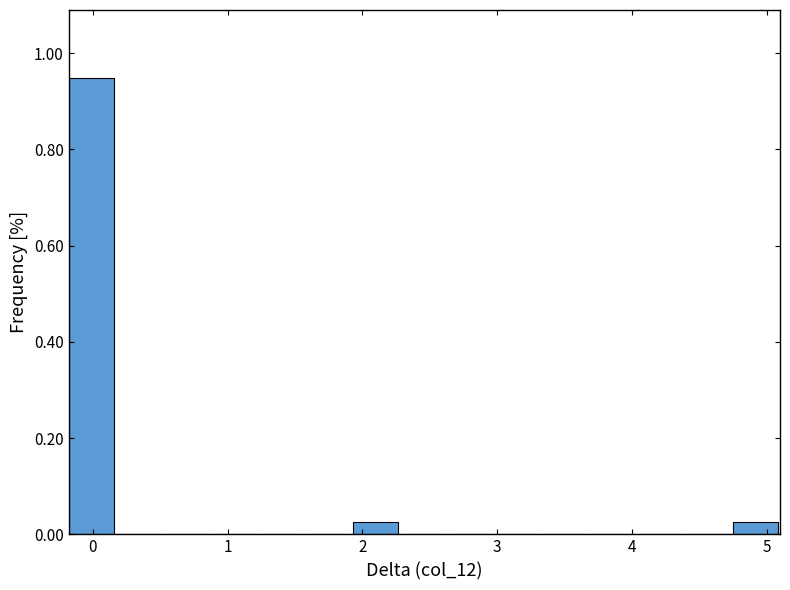

Around what value on the x-axis is the tallest bar? Give the approximate position of its centre, as read against the axis.

0.0